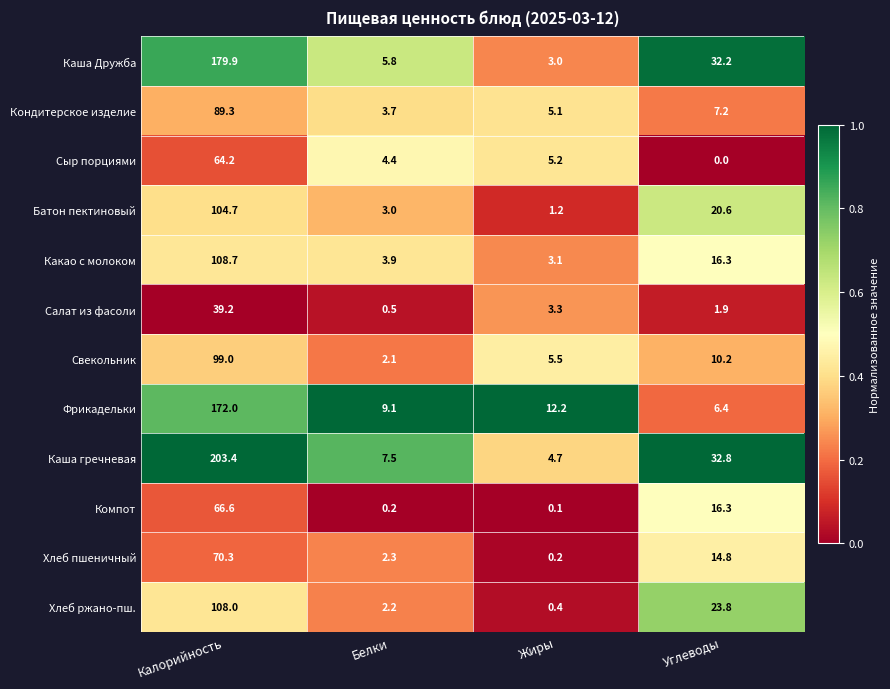

Which series has the largest total across all categories?

Каша гречневая